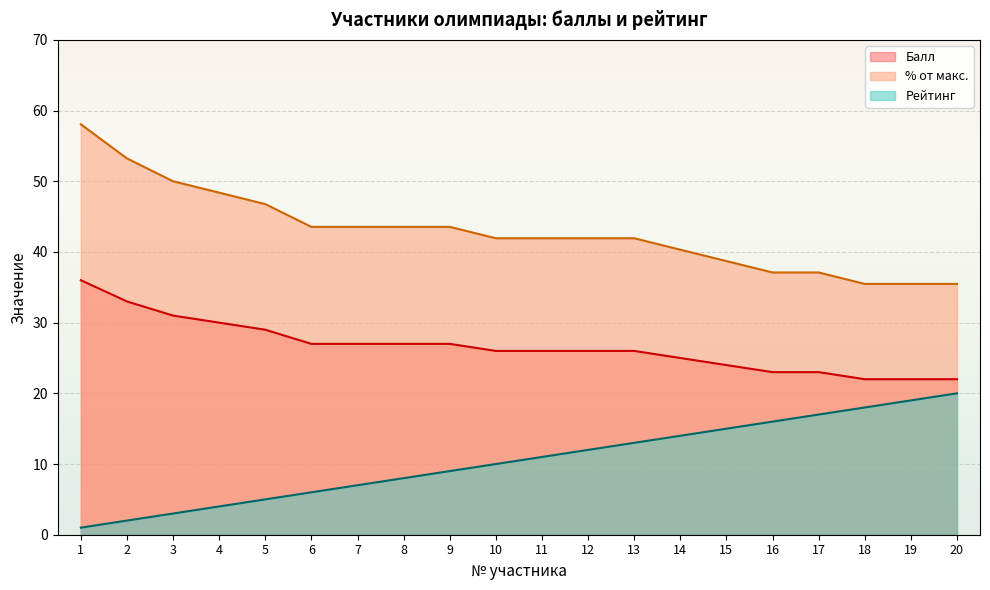

What is the difference between the Балл values at 18 and 3?

9.0